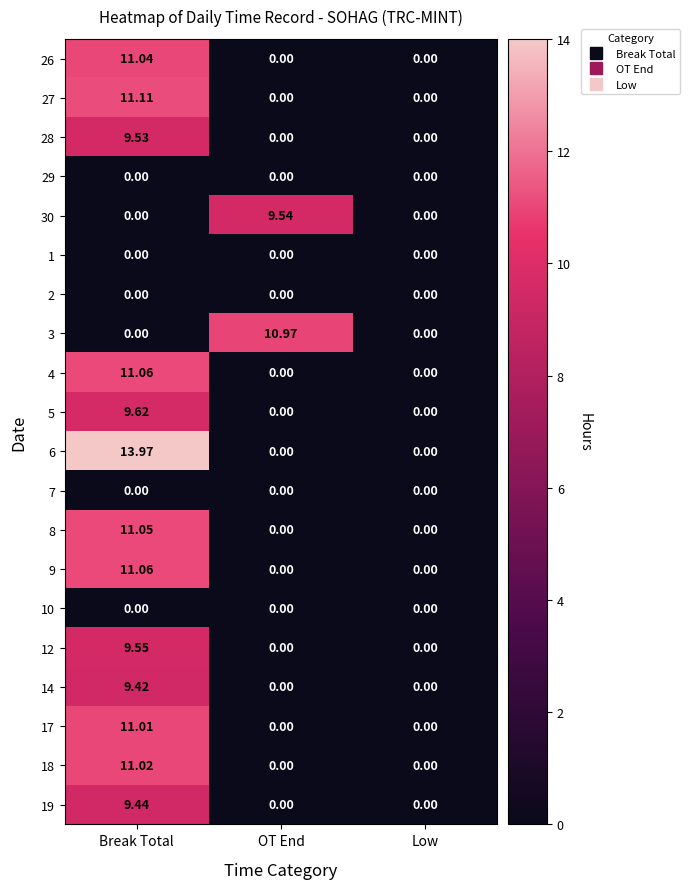

At which category is the sum across all series the highest?

Break Total